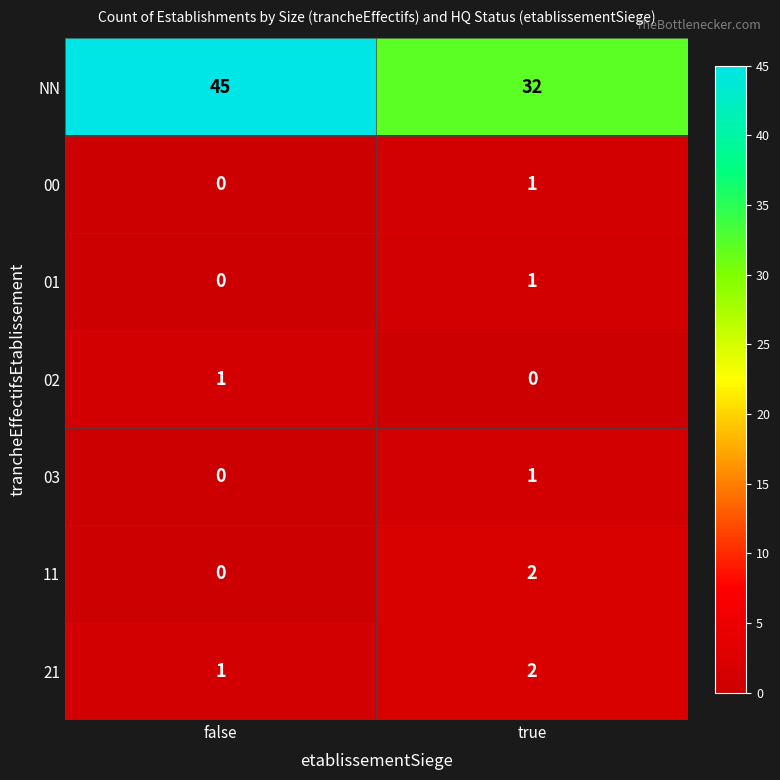

Which series changed the most between false and true?

NN